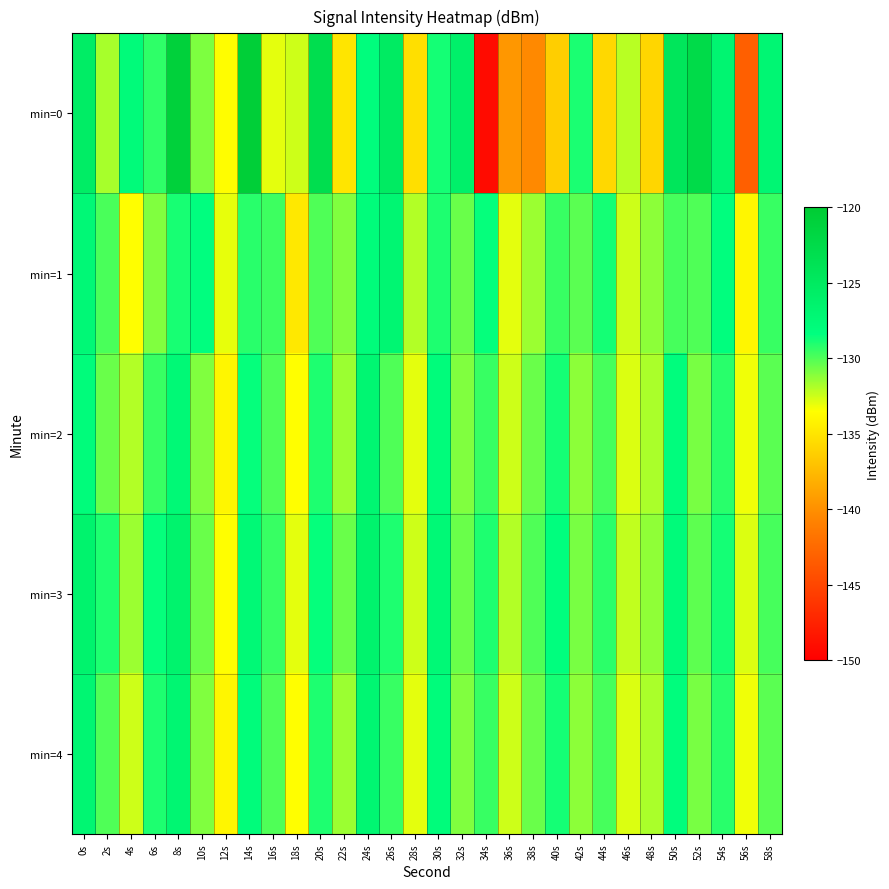

Reading left to right, transcribe all the data shown in this chart.

min=0: 0s=-125.5	2s=-131.7	4s=-127.8	6s=-129.3	8s=-121.0	10s=-130.9	12s=-133.5	14s=-120.7	16s=-133.0	18s=-132.5	20s=-123.1	22s=-135.0	24s=-128.3	26s=-125.2	28s=-135.4	30s=-128.8	32s=-126.1	34s=-149.1	36s=-139.6	38s=-140.4	40s=-136.4	42s=-129.0	44s=-135.8	46s=-132.1	48s=-135.9	50s=-124.4	52s=-122.6	54s=-126.9	56s=-143.2	58s=-127.1
min=1: 0s=-127.4	2s=-129.9	4s=-133.5	6s=-131.0	8s=-128.9	10s=-128.4	12s=-133.0	14s=-129.2	16s=-129.6	18s=-134.8	20s=-130.0	22s=-131.0	24s=-128.0	26s=-127.0	28s=-132.0	30s=-129.0	32s=-130.5	34s=-128.5	36s=-133.0	38s=-131.5	40s=-129.5	42s=-130.2	44s=-128.8	46s=-132.5	48s=-131.2	50s=-129.8	52s=-130.0	54s=-128.3	56s=-134.0	58s=-129.5
min=2: 0s=-128.0	2s=-130.5	4s=-132.0	6s=-129.5	8s=-127.5	10s=-131.0	12s=-134.0	14s=-128.5	16s=-130.0	18s=-133.5	20s=-129.0	22s=-131.5	24s=-127.0	26s=-130.0	28s=-133.0	30s=-128.0	32s=-131.0	34s=-129.5	36s=-132.5	38s=-130.5	40s=-128.8	42s=-131.2	44s=-129.8	46s=-132.8	48s=-131.8	50s=-128.2	52s=-130.8	54s=-129.2	56s=-133.2	58s=-130.2
min=3: 0s=-126.5	2s=-129.0	4s=-131.5	6s=-128.5	8s=-126.5	10s=-130.5	12s=-133.5	14s=-127.5	16s=-129.5	18s=-133.0	20s=-128.5	22s=-130.5	24s=-126.5	26s=-129.0	28s=-132.5	30s=-127.5	32s=-130.5	34s=-129.0	36s=-132.0	38s=-130.0	40s=-128.3	42s=-130.8	44s=-129.3	46s=-132.3	48s=-131.3	50s=-127.8	52s=-130.3	54s=-128.8	56s=-132.8	58s=-129.8
min=4: 0s=-127.0	2s=-130.0	4s=-132.5	6s=-129.0	8s=-127.0	10s=-131.0	12s=-134.0	14s=-128.0	16s=-130.0	18s=-133.5	20s=-129.0	22s=-131.5	24s=-127.0	26s=-129.5	28s=-133.0	30s=-128.0	32s=-131.0	34s=-129.5	36s=-132.5	38s=-130.5	40s=-128.8	42s=-131.2	44s=-129.8	46s=-132.8	48s=-131.8	50s=-128.2	52s=-130.8	54s=-129.2	56s=-133.2	58s=-130.2